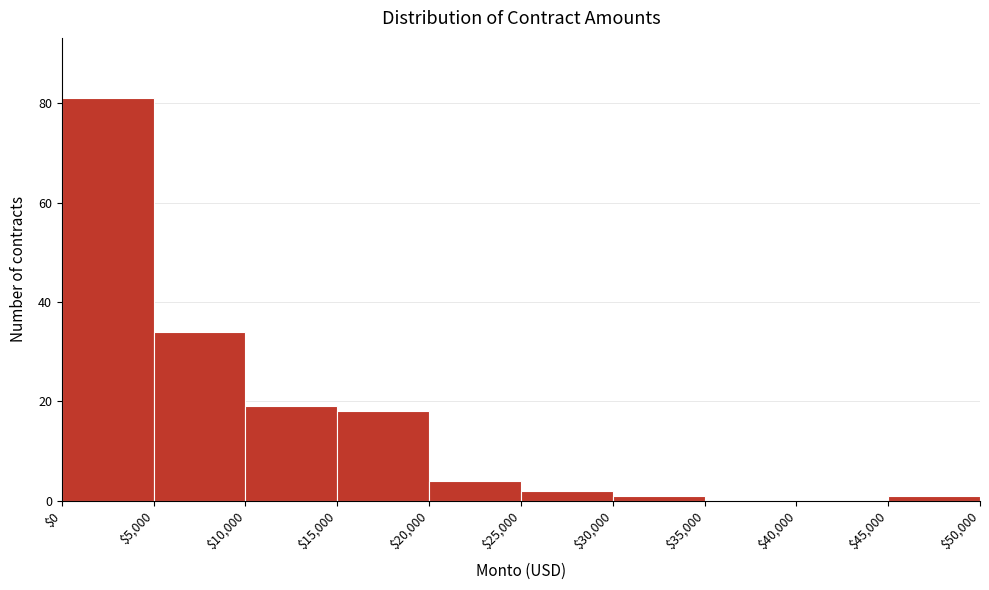

Reading left to right, list every bar in this chart as the range it spans on the x-axis followed by its height. The values are not printed on the chart, so give them approximately, as read against the axis.

$0 to $5,000: 82
$5,000 to $10,000: 34
$10,000 to $15,000: 20
$15,000 to $20,000: 18
$20,000 to $25,000: 4
$25,000 to $30,000: 2
$30,000 to $35,000: under 2
$35,000 to $40,000: 0
$40,000 to $45,000: 0
$45,000 to $50,000: under 2